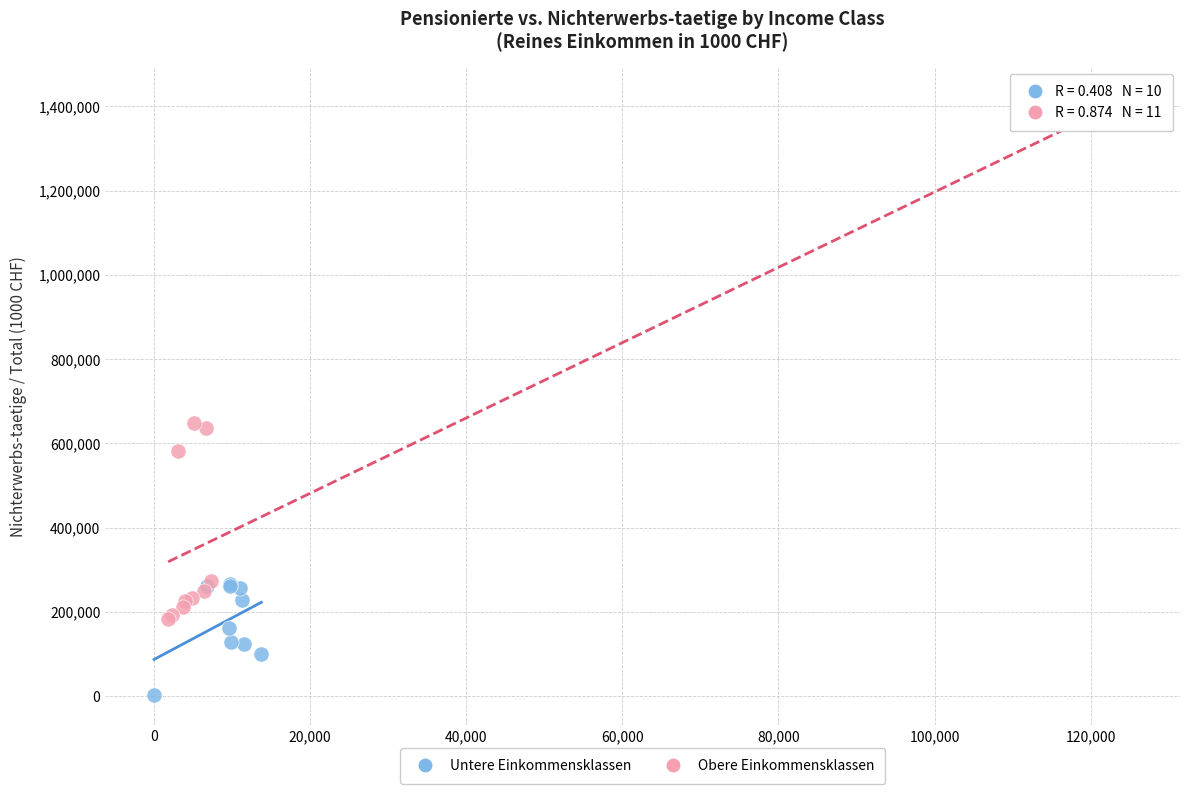

Which series has the largest Y range (max minus min)?

Obere Einkommensklassen